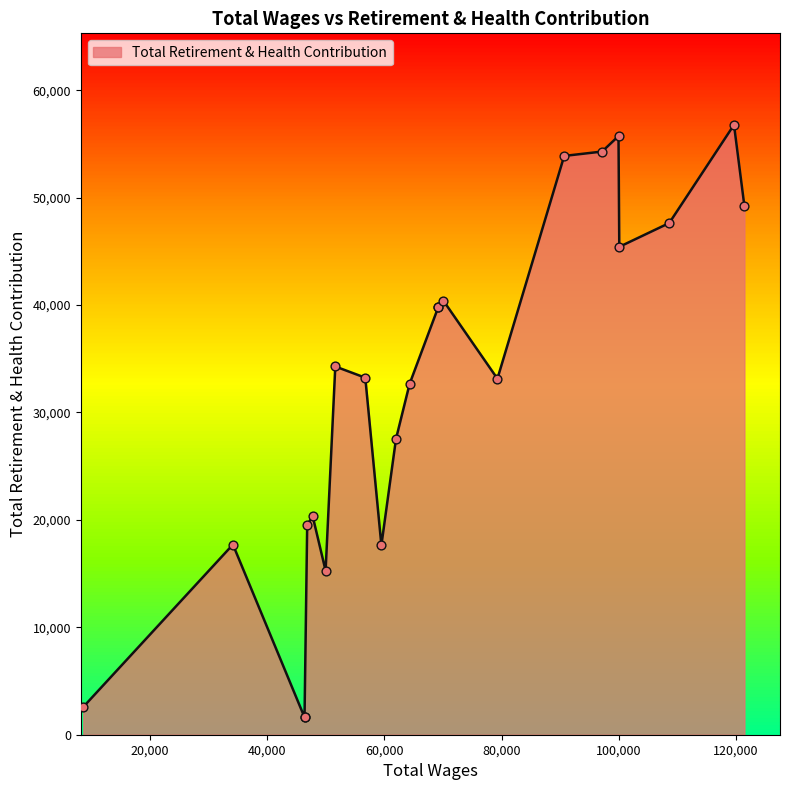

What is the change in value from 108587.0 to 61985.0?

-20094